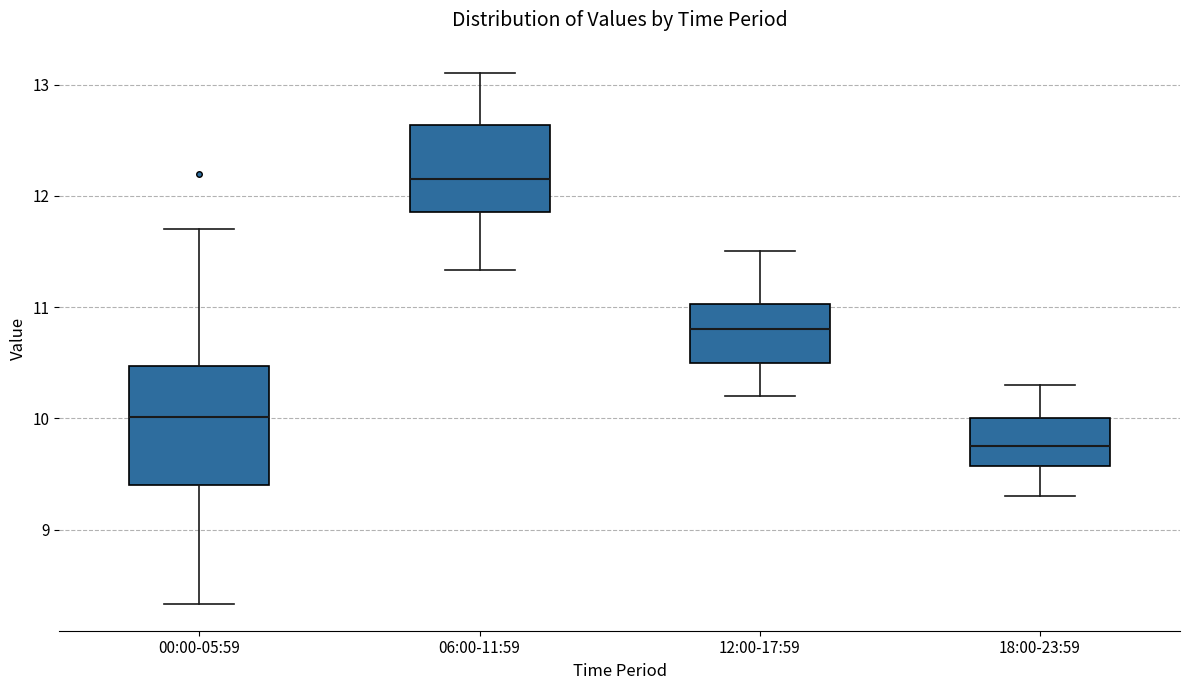

Where does the median line of the box for 18:00-23:59 sit on the y-axis? The values are not printed on the chart, so give them approximately, as read against the axis.

9.8